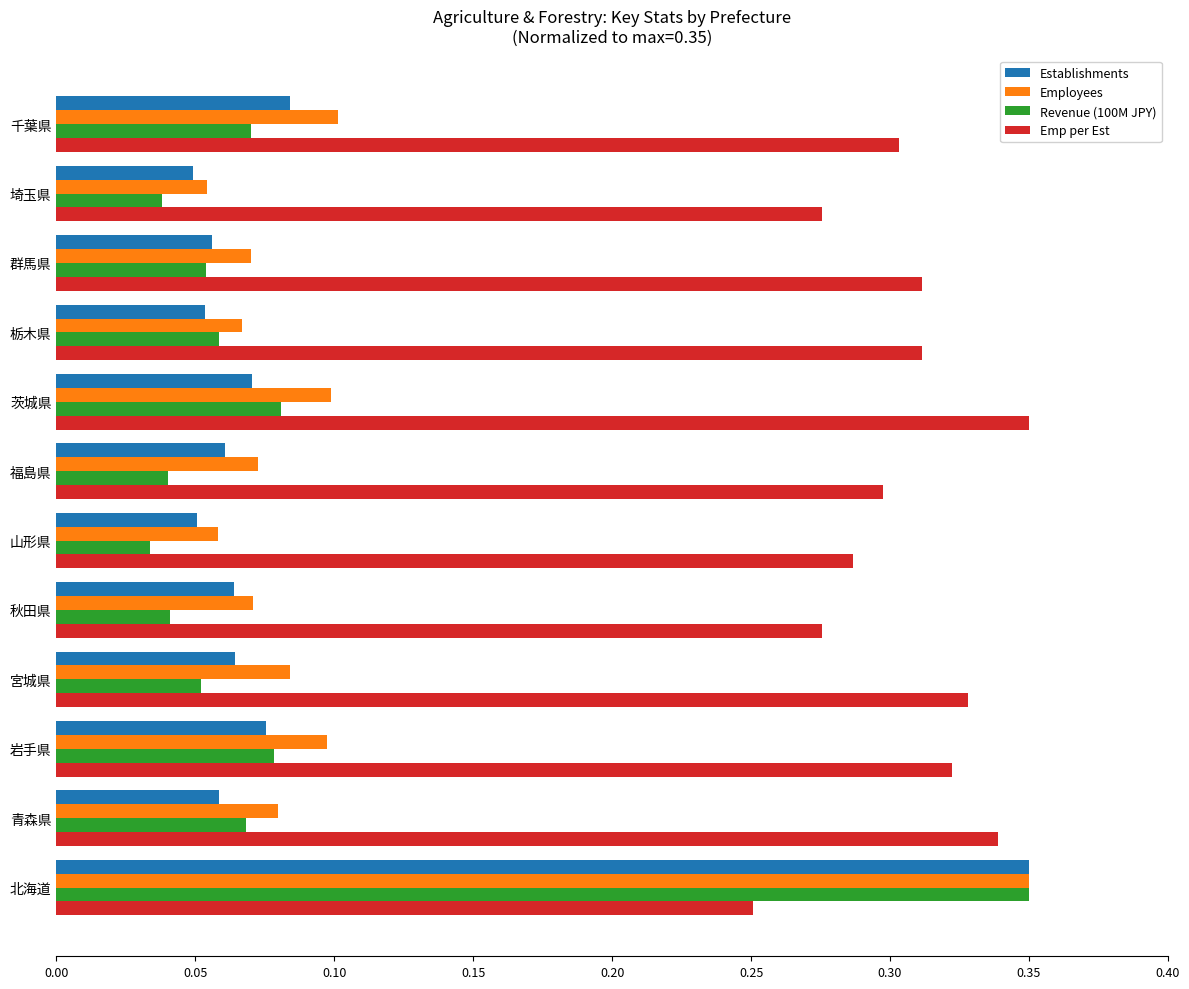

Which series has the widest spread of values?

Revenue (100M JPY)